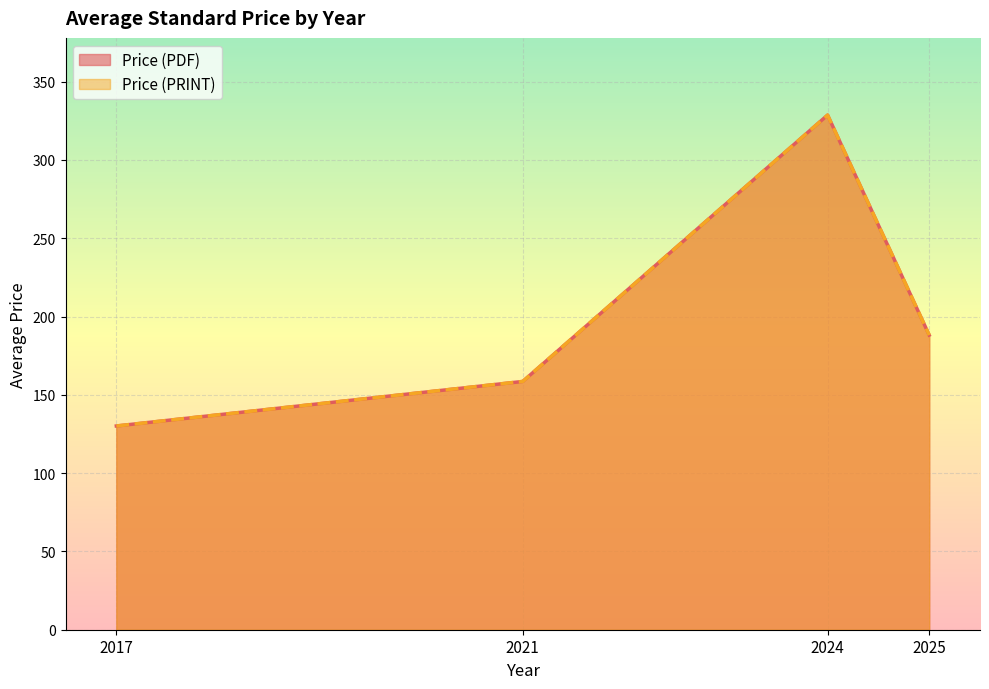

True or false: Price (PDF) and Price (PRINT) intersect in this chart.

False